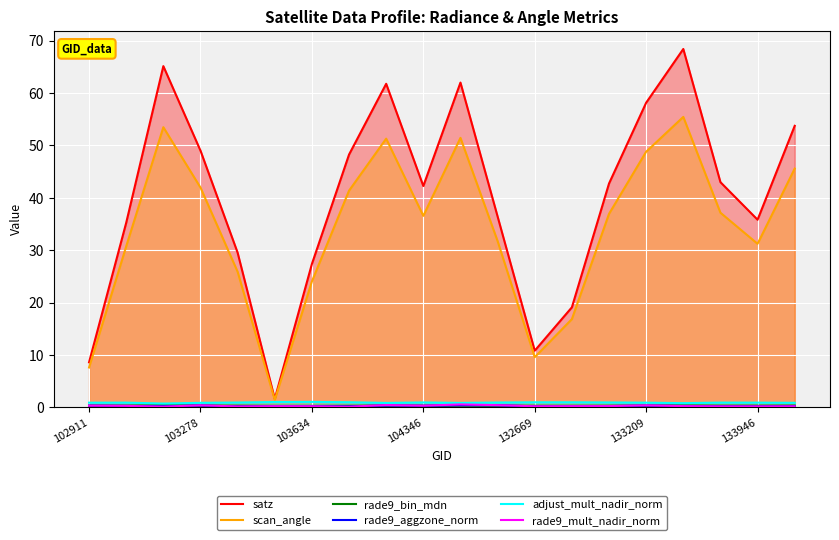

What is the difference between the maximum and second lowest values in the adjust_mult_nadir_norm series?

0.2